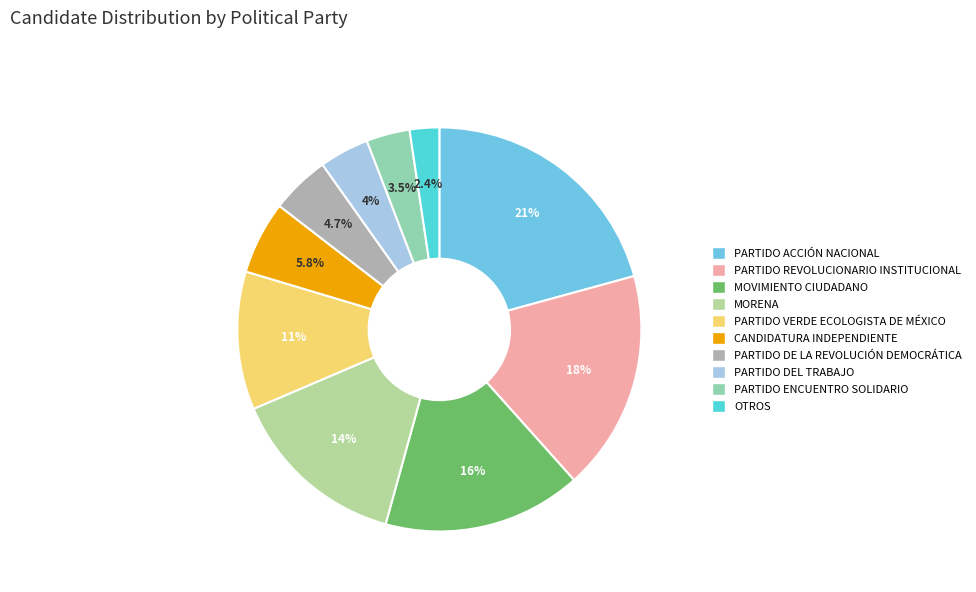

Between PARTIDO VERDE ECOLOGISTA DE MÉXICO and MOVIMIENTO CIUDADANO, which is larger?

MOVIMIENTO CIUDADANO